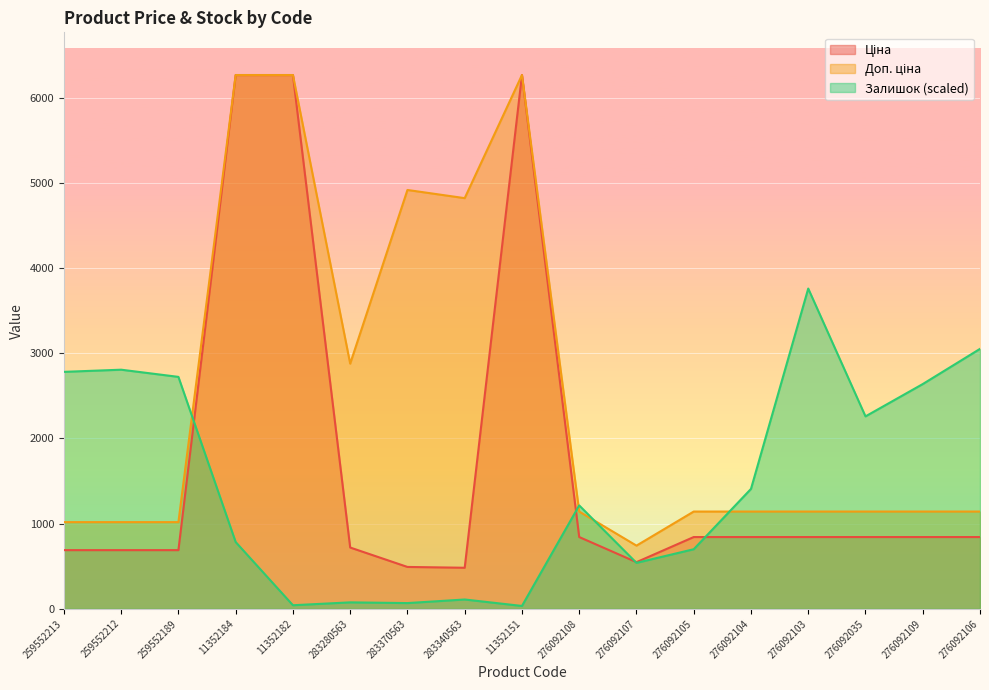

True or false: Доп. ціна and Ціна intersect in this chart.

False